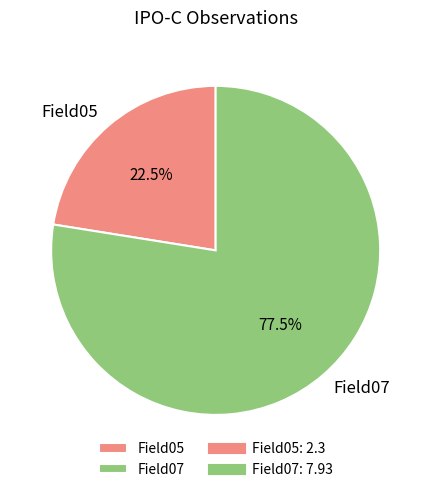

Between Field07 and Field05, which is larger?

Field07